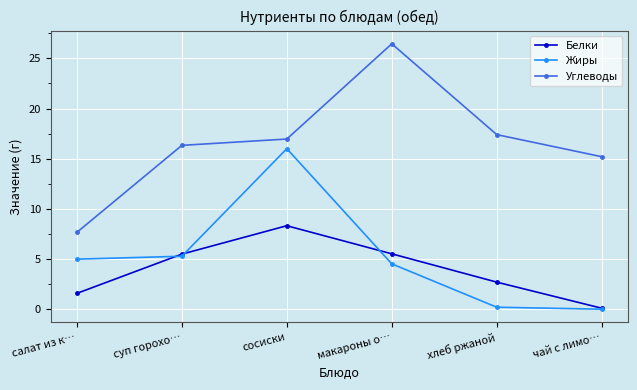

At which category is the sum across all series the highest?

сосиски